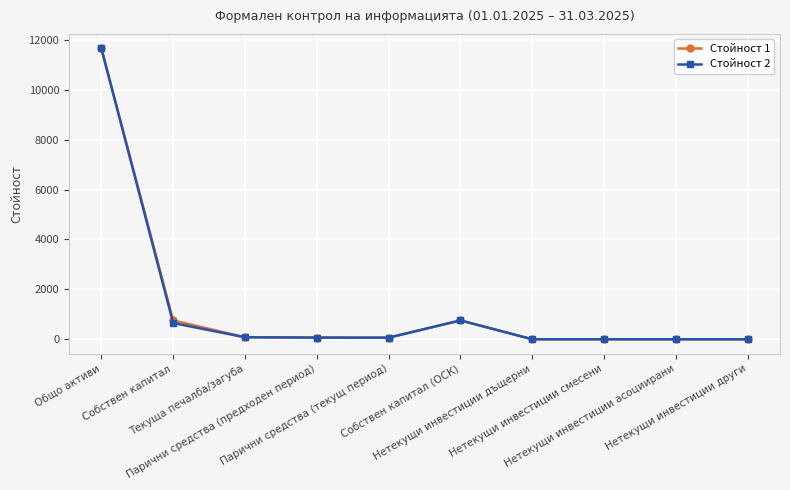

True or false: Стойност 1 has more than 0 points higher than both neighbors.

True